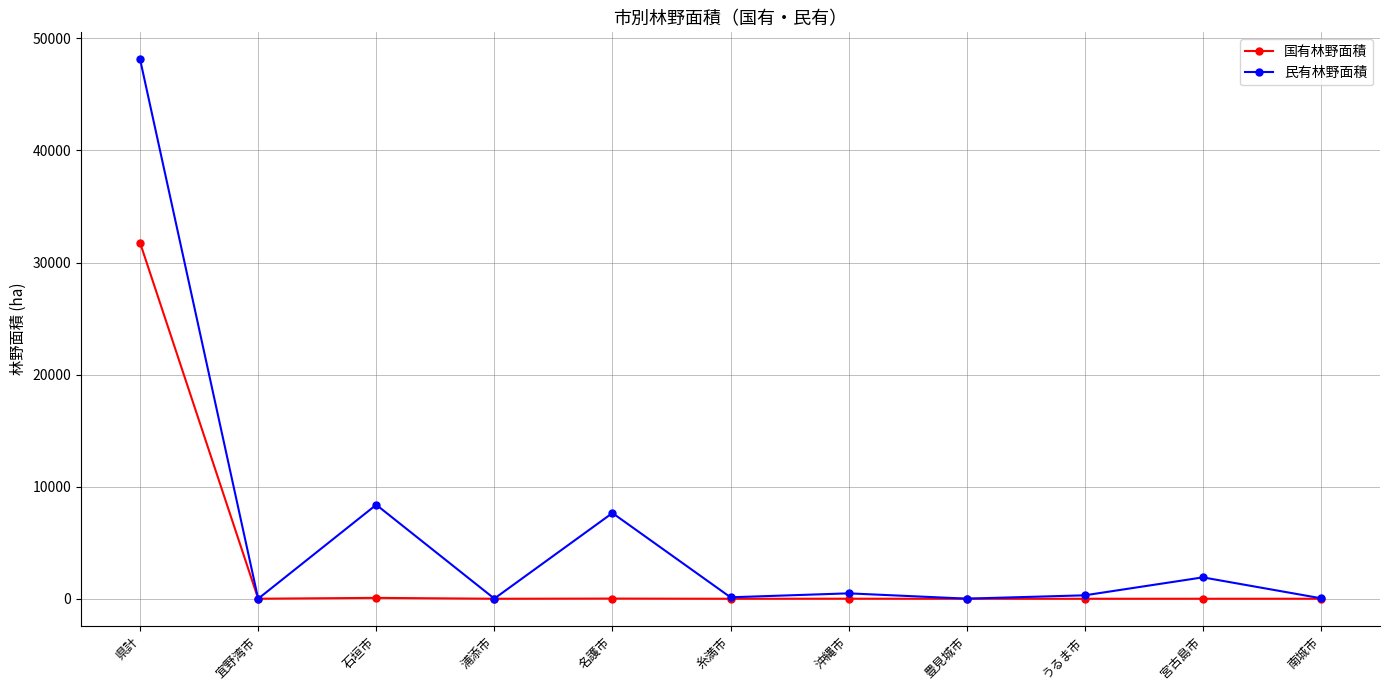

What is the difference between the maximum and minimum values in the 国有林野面積 series?

31767